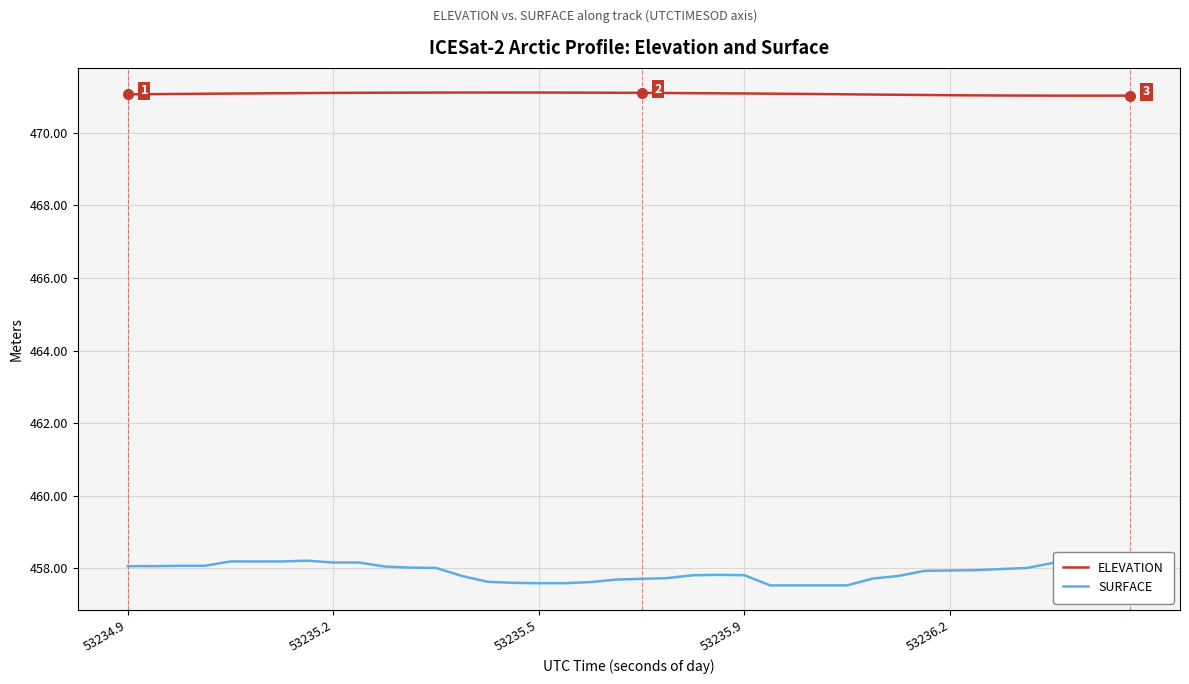

What is the difference between the second highest and minimum values in the ELEVATION series?

0.1